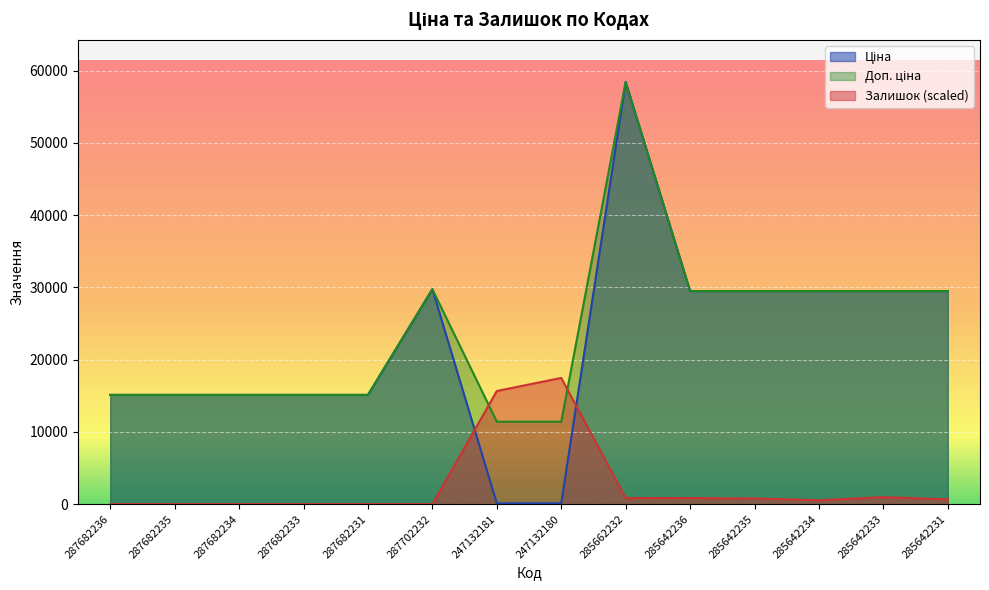

True or false: Ціна has more than 1 interior local peaks.

True